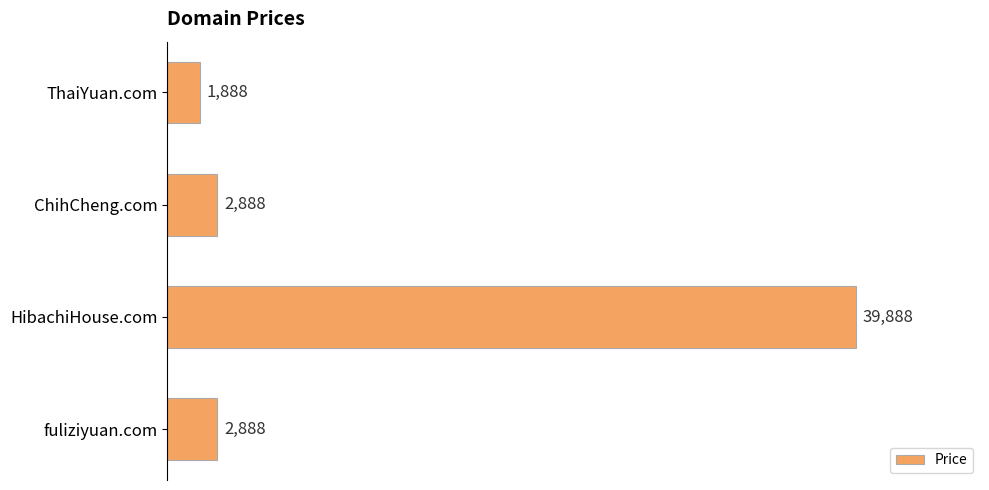

How many data points are less than 2888?

1